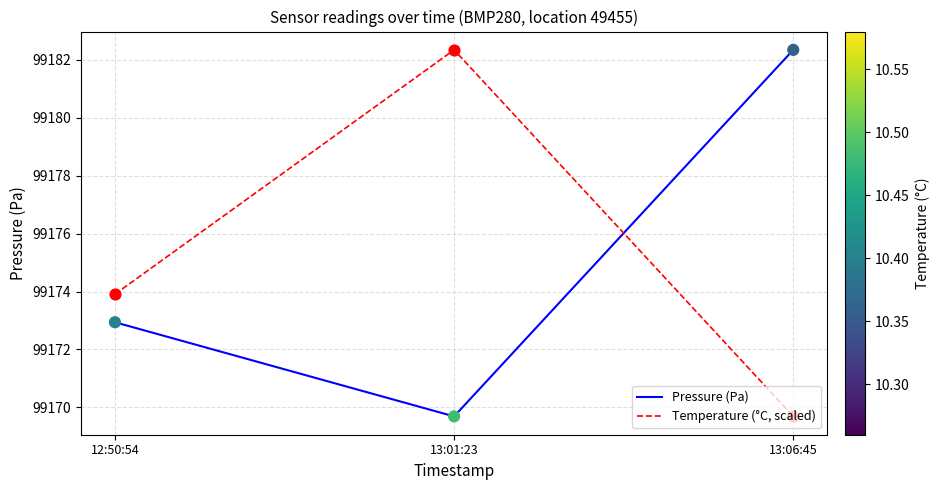

What is the total value across all series at 13:01:23?

198352.0